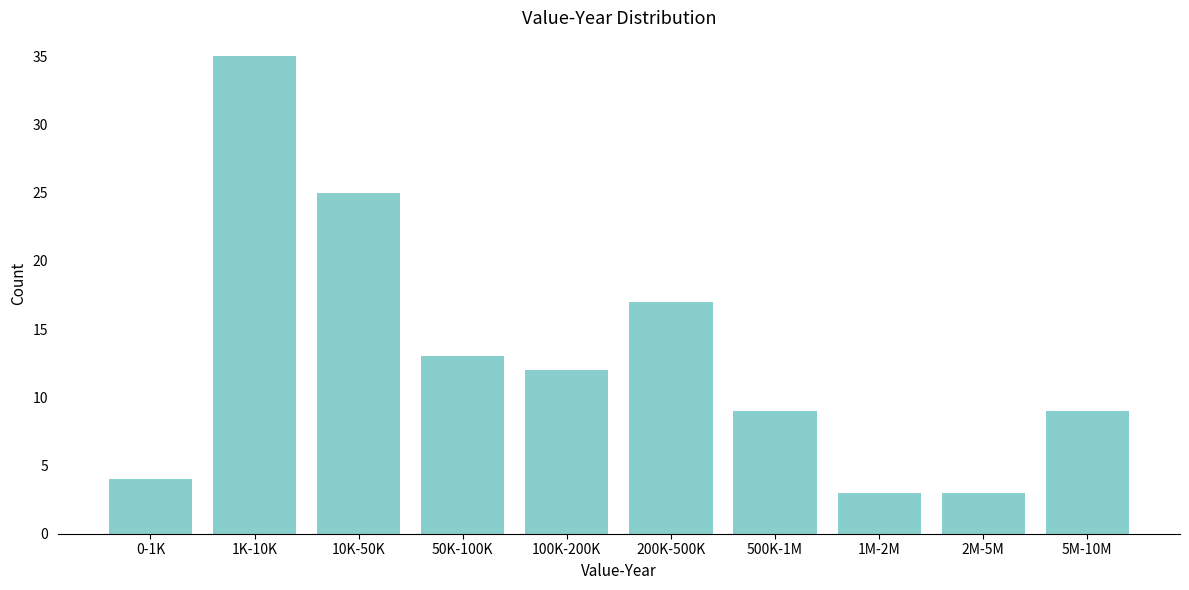

Reading left to right, extract all data points from this chart.

0-1K=4	1K-10K=35	10K-50K=25	50K-100K=13	100K-200K=12	200K-500K=17	500K-1M=9	1M-2M=3	2M-5M=3	5M-10M=9